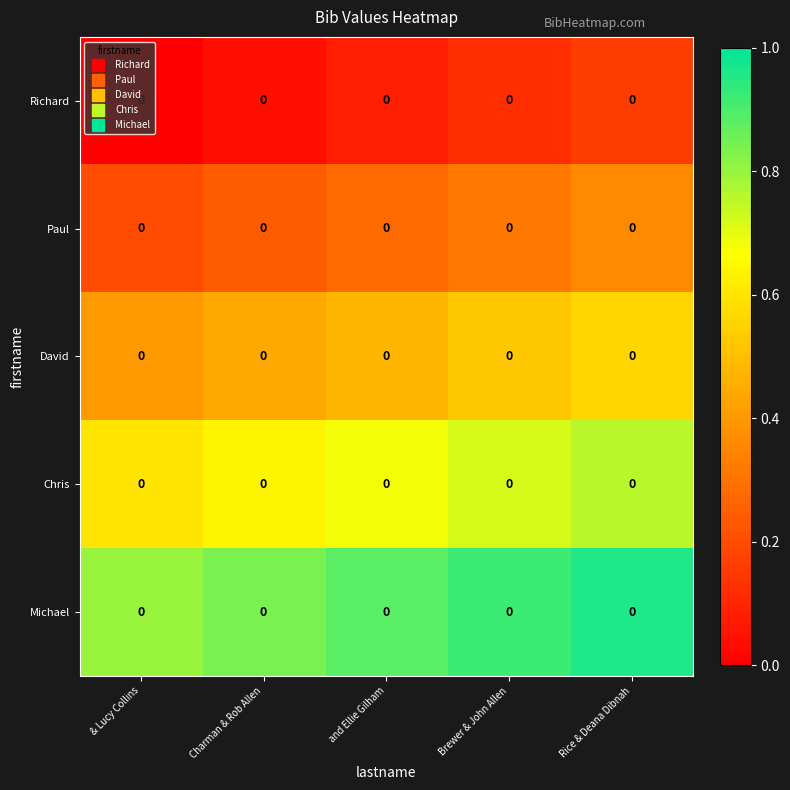

Count the number of categories in the chart.

5